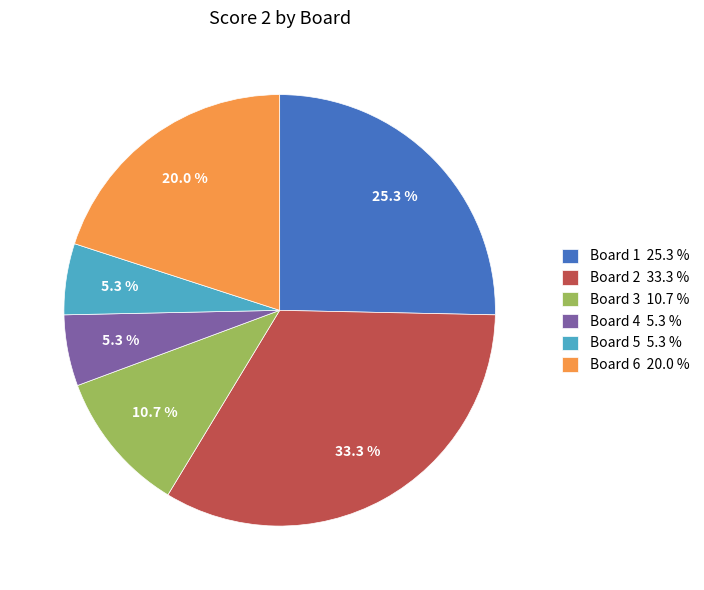

What is the largest slice in the pie chart?

Board 2 33.3 %